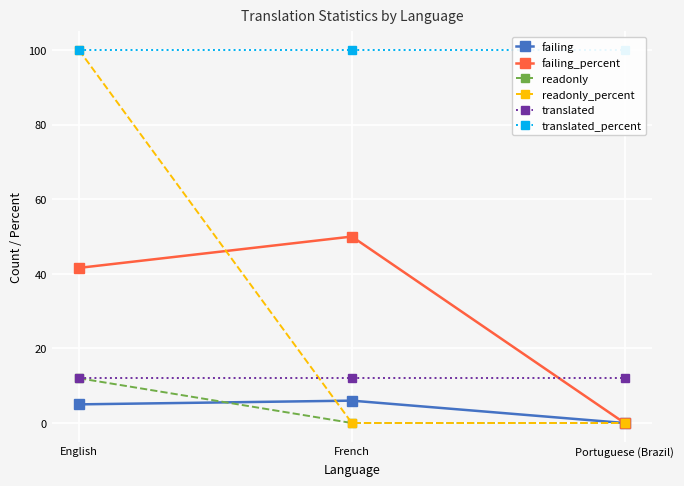

Reading left to right, extract all data points from this chart.

failing: English=5.0	French=6.0	Portuguese (Brazil)=0.0
failing_percent: English=41.6	French=50.0	Portuguese (Brazil)=0.0
readonly: English=12.0	French=0.0	Portuguese (Brazil)=0.0
readonly_percent: English=100.0	French=0.0	Portuguese (Brazil)=0.0
translated: English=12.0	French=12.0	Portuguese (Brazil)=12.0
translated_percent: English=100.0	French=100.0	Portuguese (Brazil)=100.0